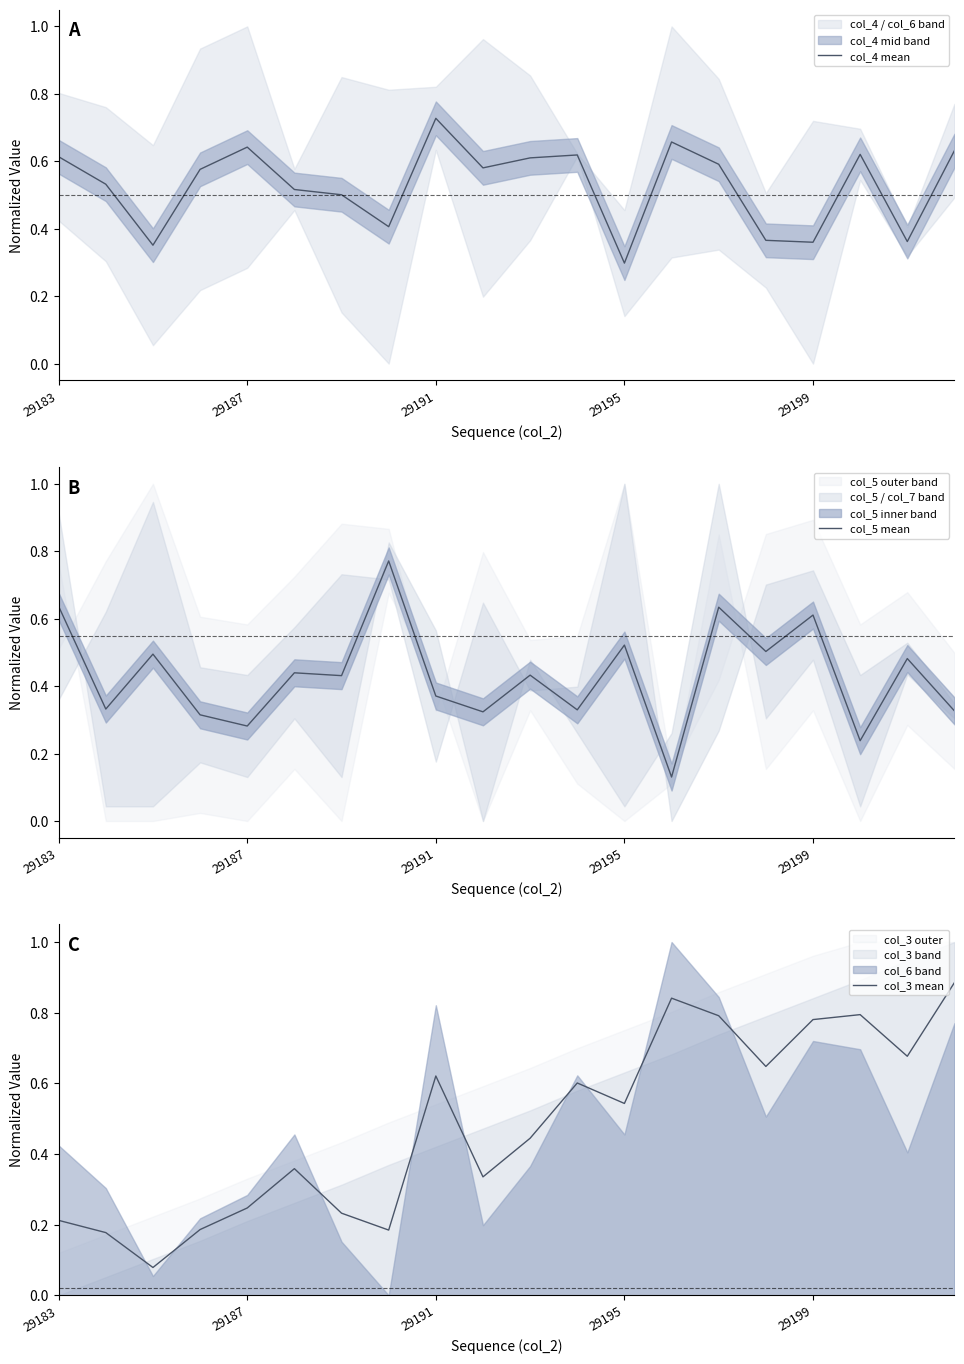

Which series has the largest total across all categories?

col_4 mean